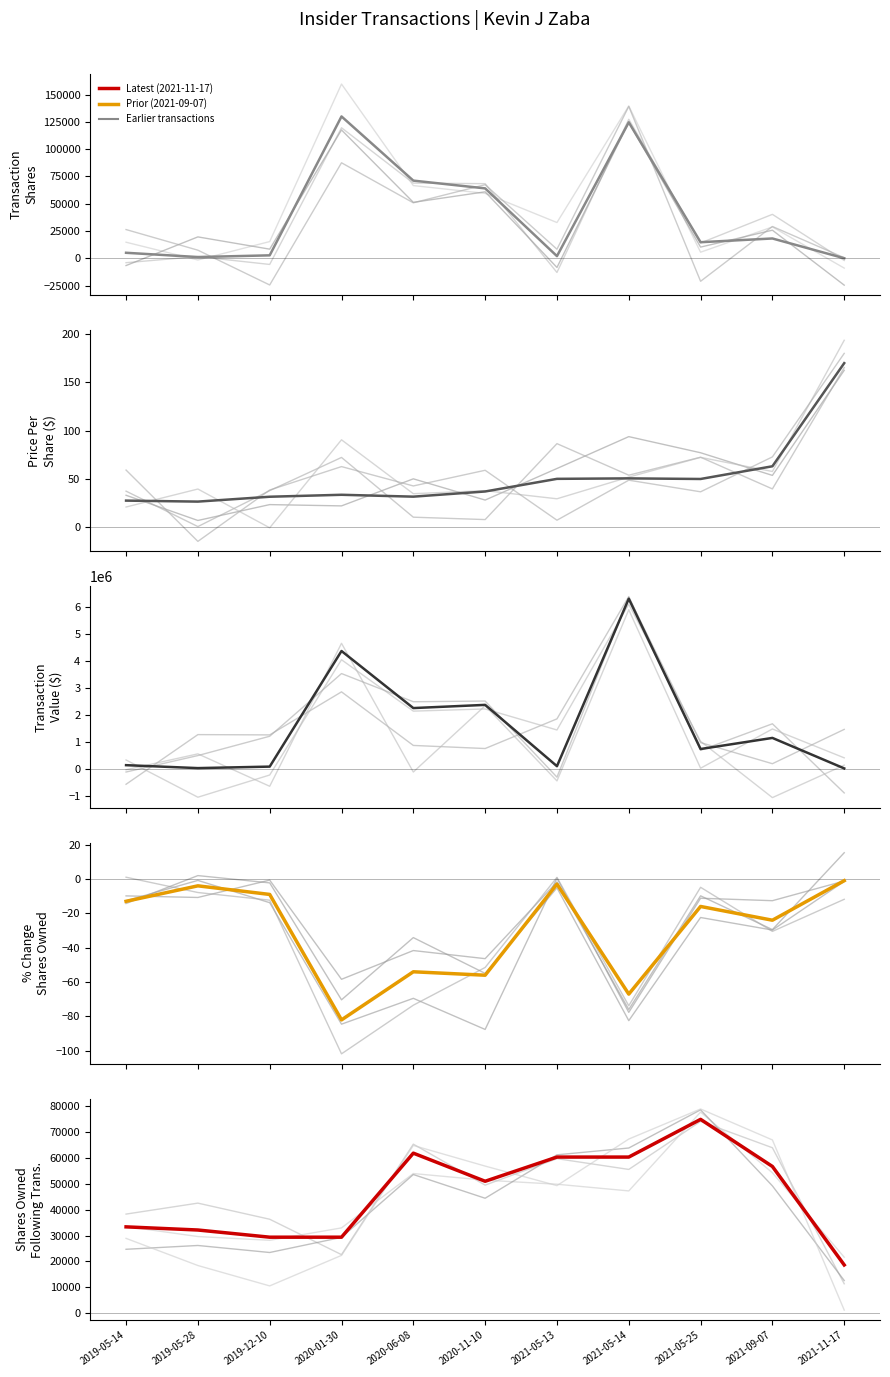

True or false: transactionShares has a value of 3702.6 at 2021-05-13.

False